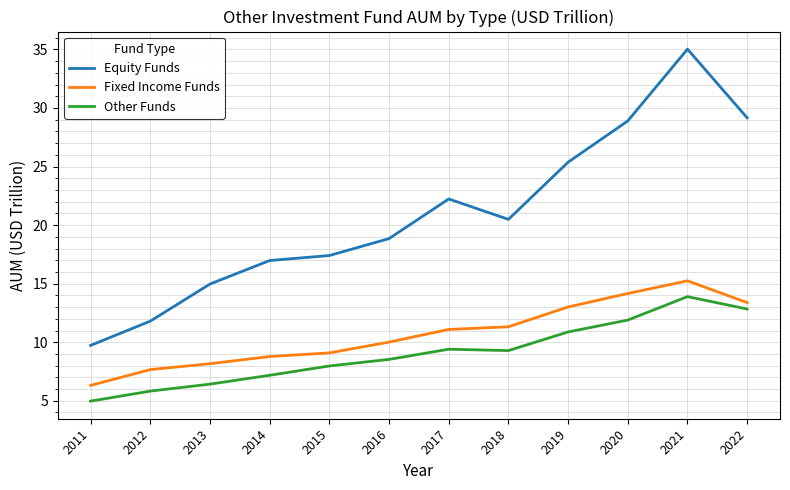

Rank the series by their maximum value, from highest to lowest.

Equity Funds, Fixed Income Funds, Other Funds